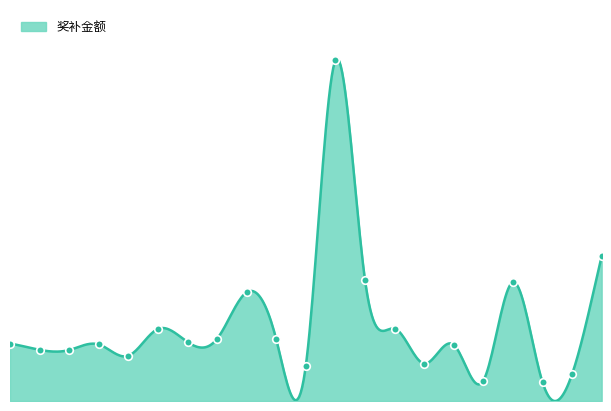

Between 20 and 21, which is larger?

21